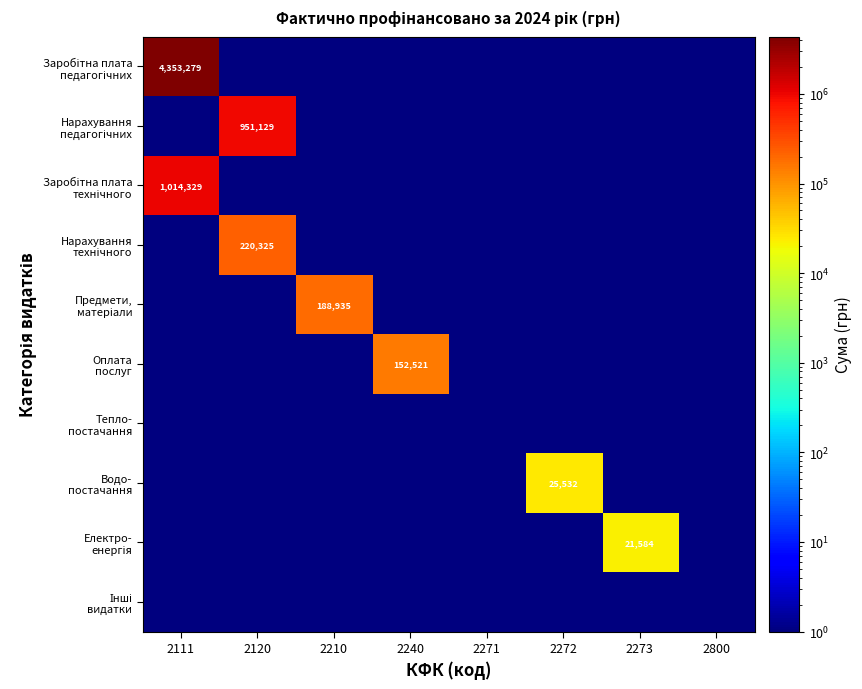

The Заробітна плата технічного series shows 0.1 at 2271. True or false?

False